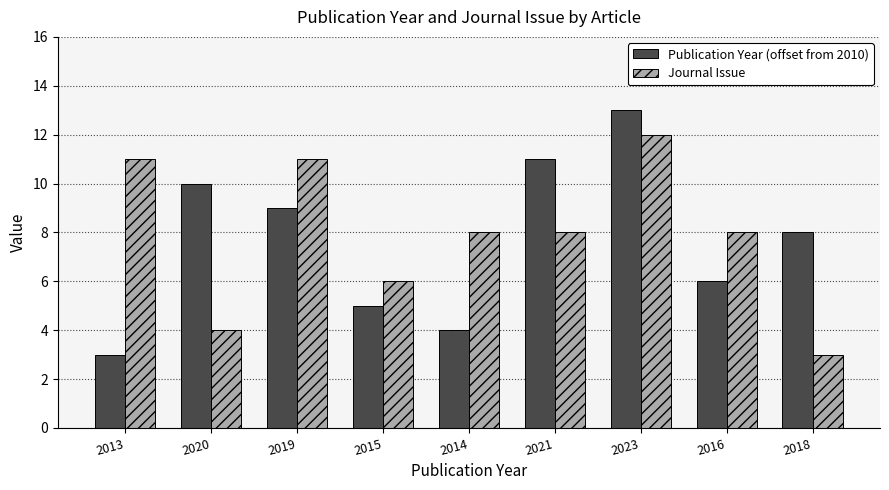

What position from the left is 2014?

5